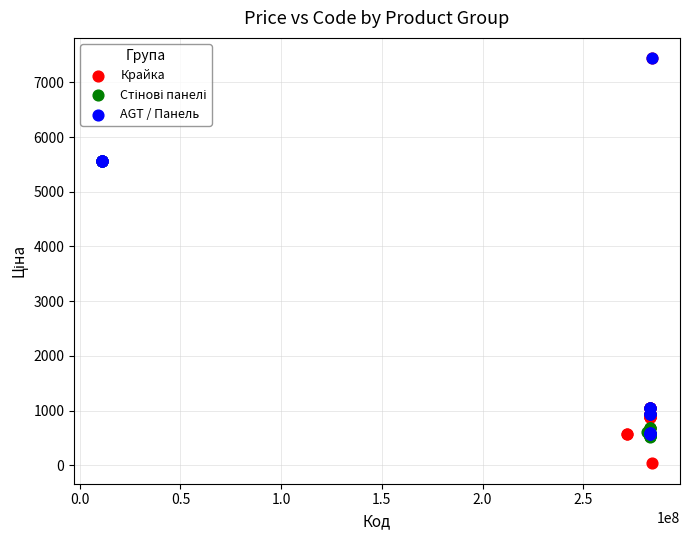

Which series contains the lowest Y value?

Крайка